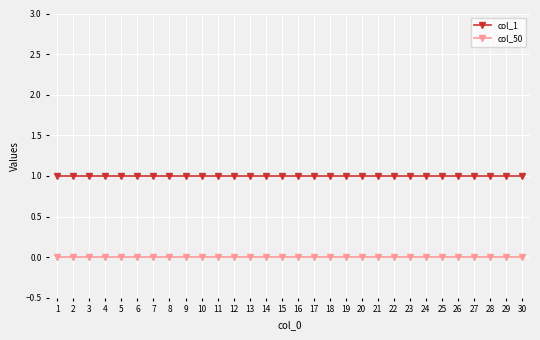

What are all the series names shown in the legend?

col_1, col_50